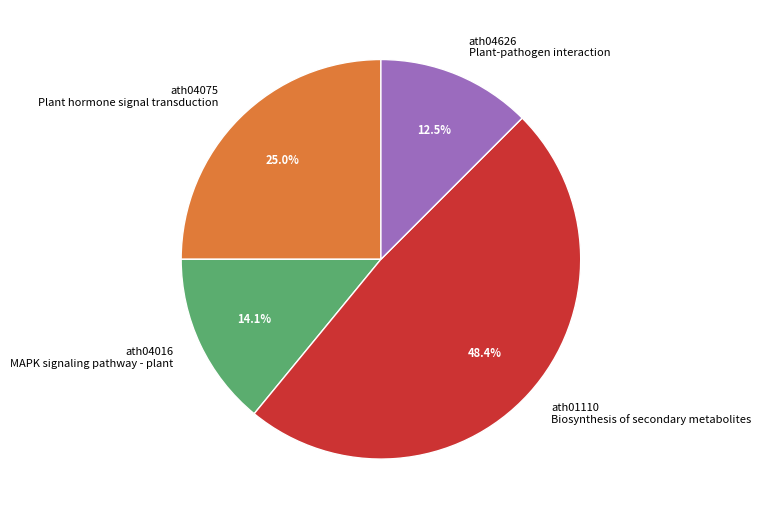

How many segments does this pie chart have?

4